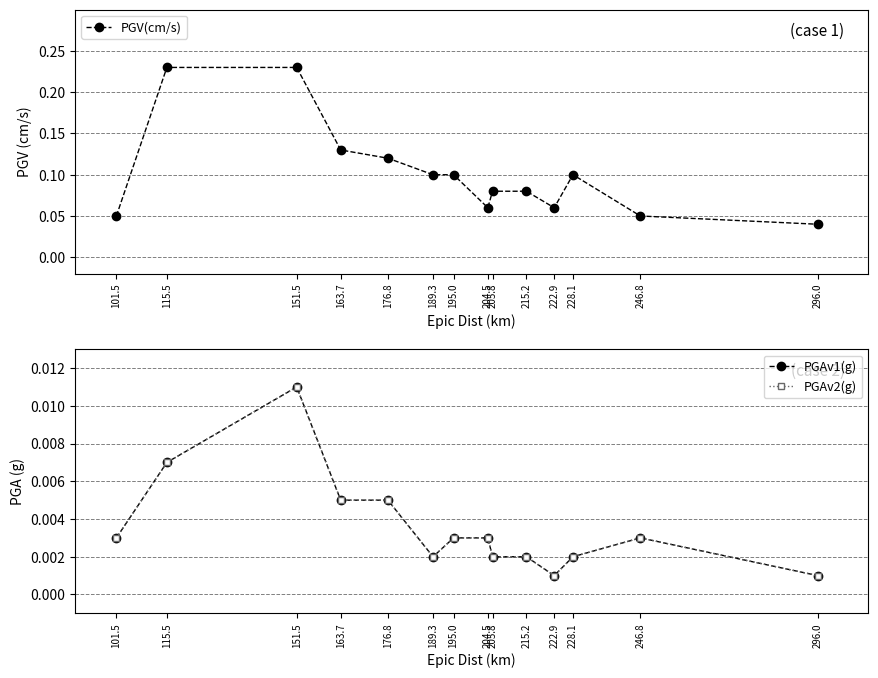

What is the difference between the highest and lowest values at 151.5?

0.2